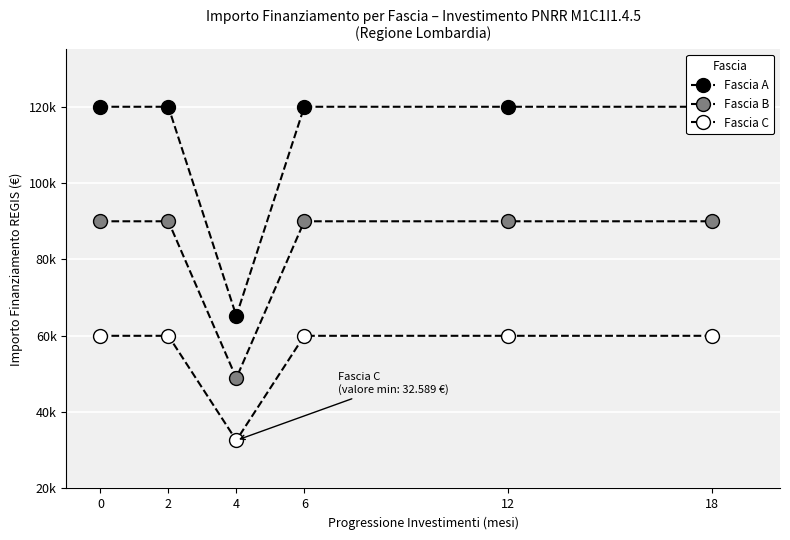

Is it true that Fascia C equals 84284.8 at 12?

False